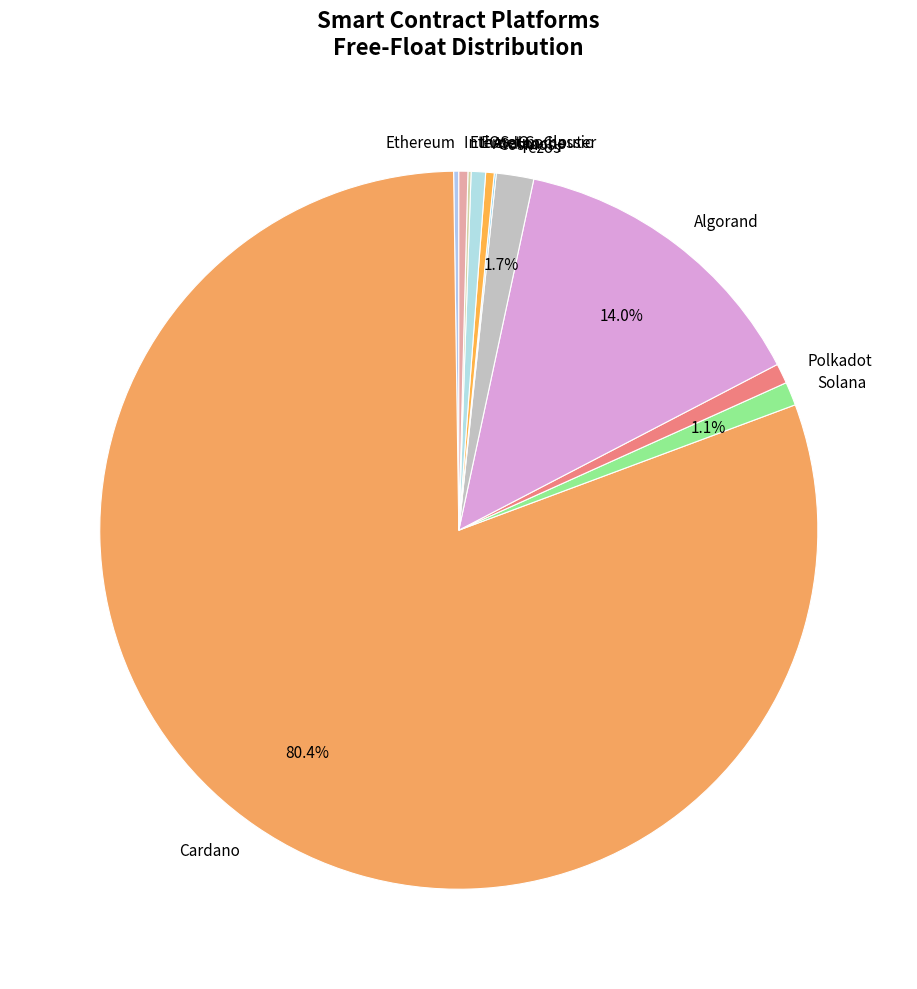

What percentage is NOT represented by Tezos?

98.3%